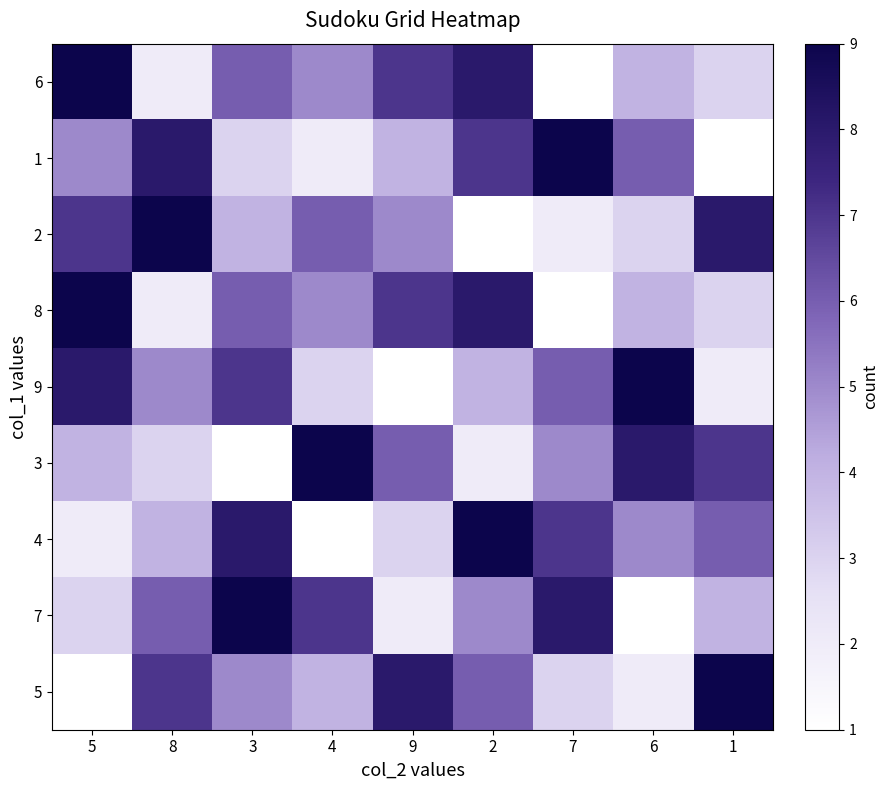

How many distinct data groups are displayed?

9